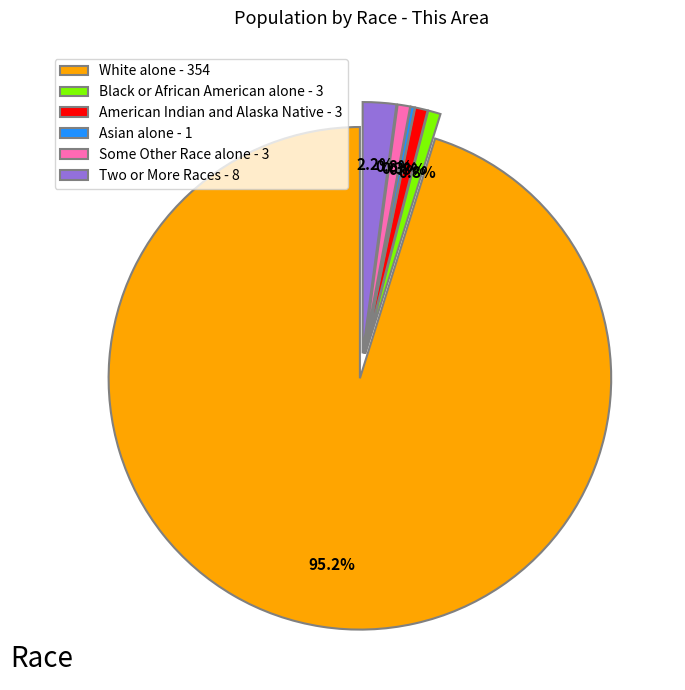

Between American Indian and Alaska Native - 3 and Two or More Races - 8, which is larger?

Two or More Races - 8